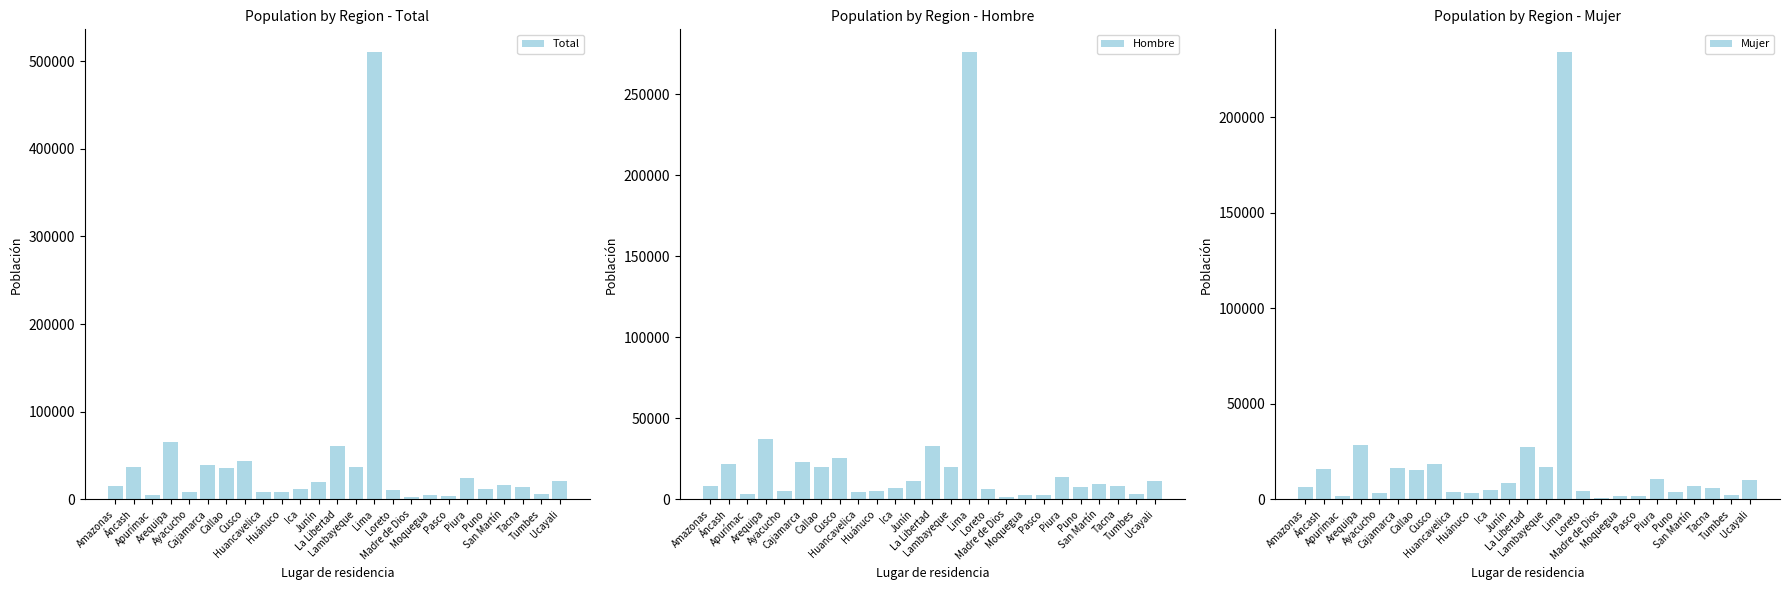

What is the difference between the Mujer values at Callao and Madre de Dios?

14653